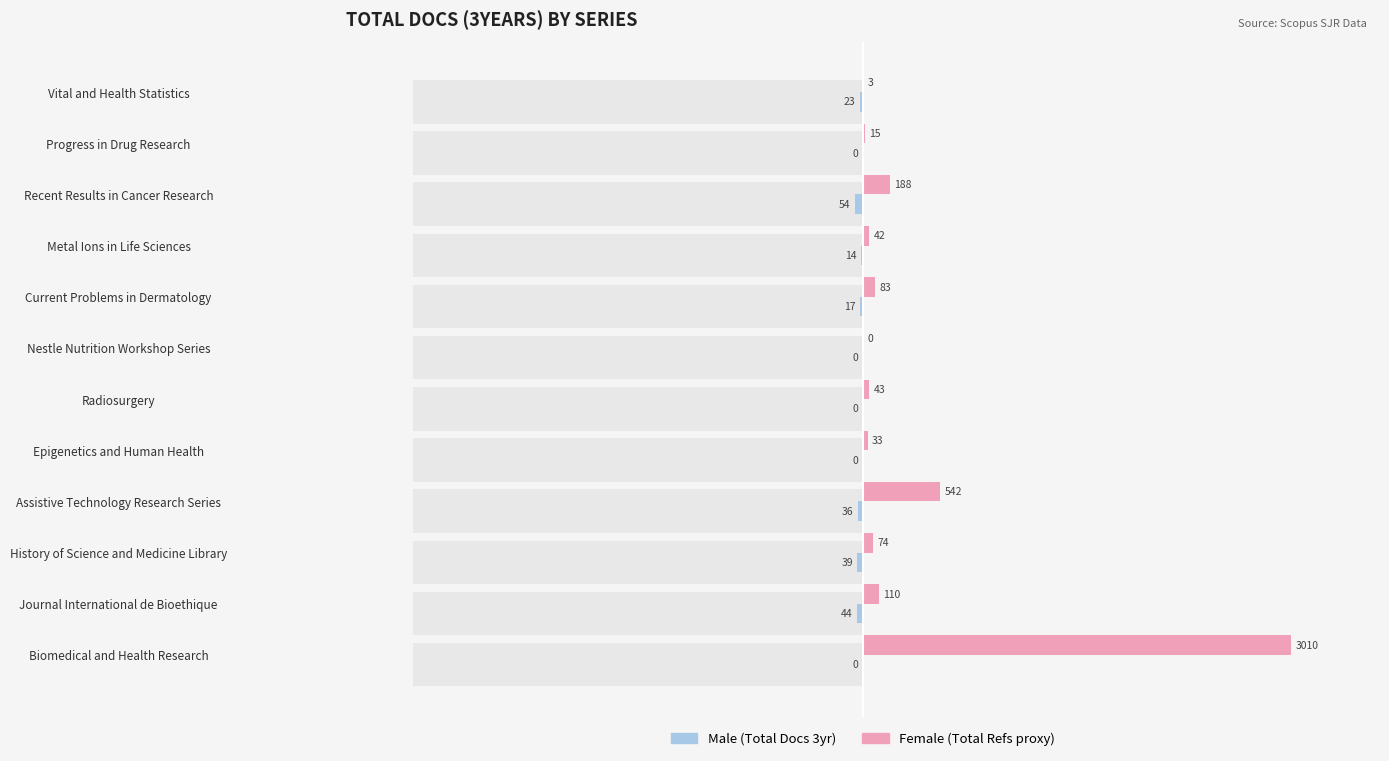

Reading left to right, what are all the values shown in this chart?

Male: -23	0	-54	-14	-17	0	0	0	-36	-39	-44	0
Female: 3	15	188	42	83	0	43	33	542	74	110	3010